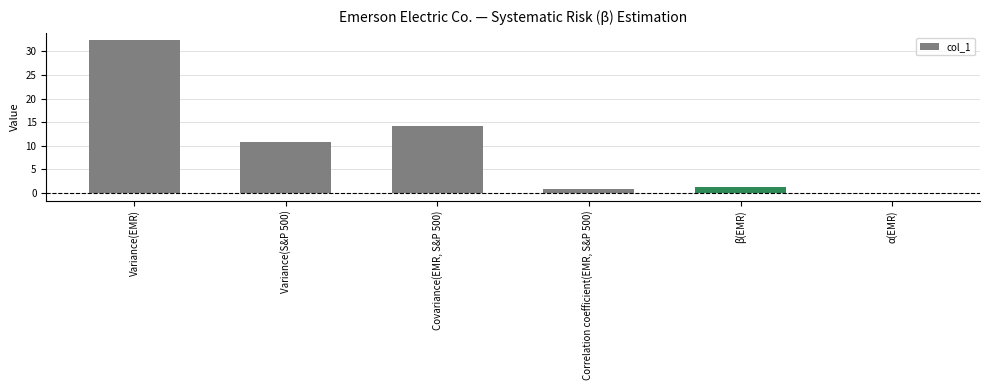

The value at Covariance(EMR, S&P 500) is 14.3. True or false?

True